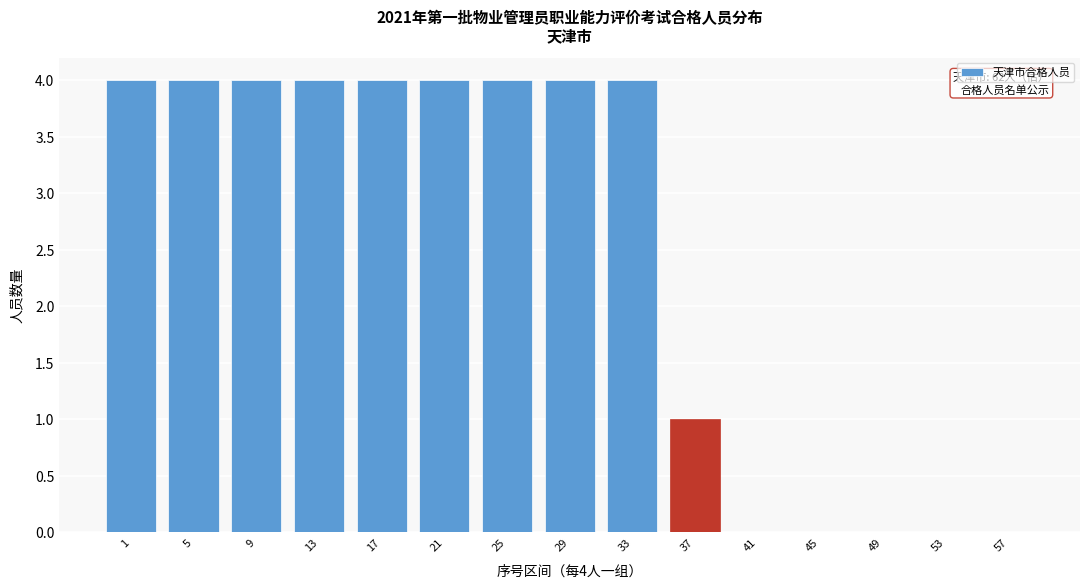

Reading right to left, transcribe all the data shown in this chart.

57=0	53=0	49=0	45=0	41=0	37=1	33=4	29=4	25=4	21=4	17=4	13=4	9=4	5=4	1=4